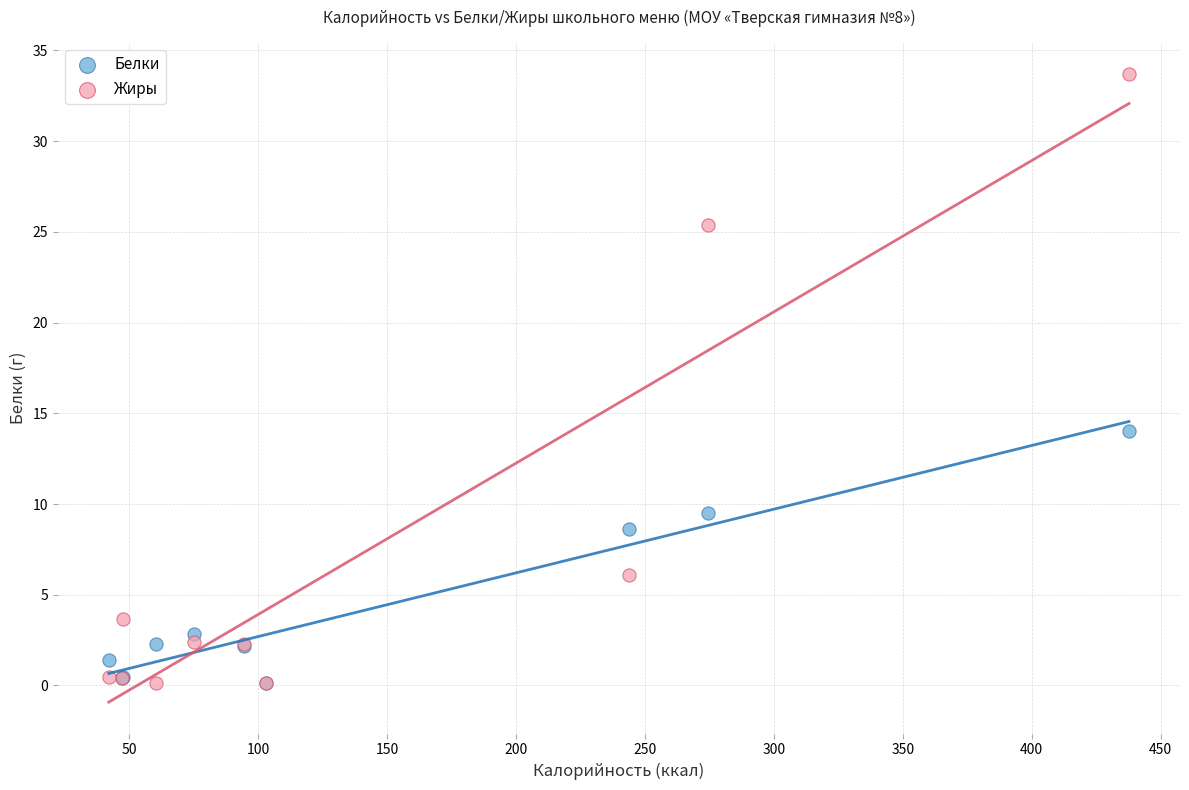

What are all the series names shown in the legend?

Белки, Жиры